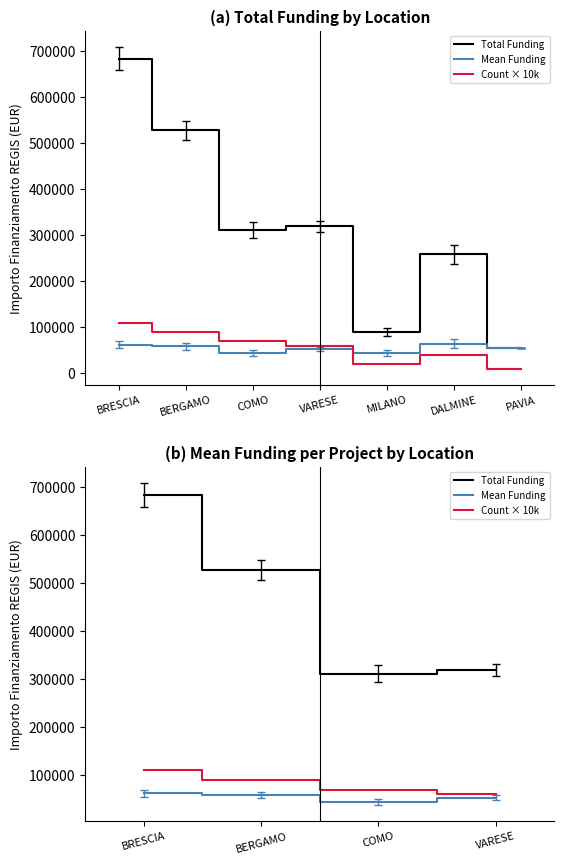

What is the average value of the Mean Funding series?

54561.8